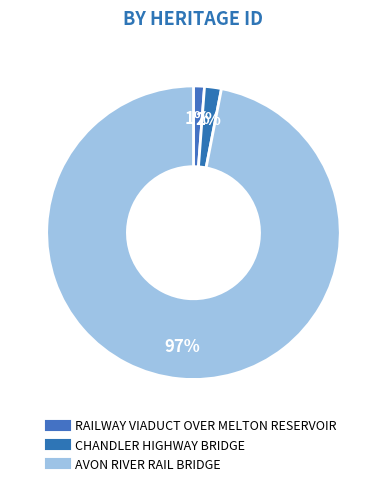

To the nearest percent, what is the average slice percentage?

33%